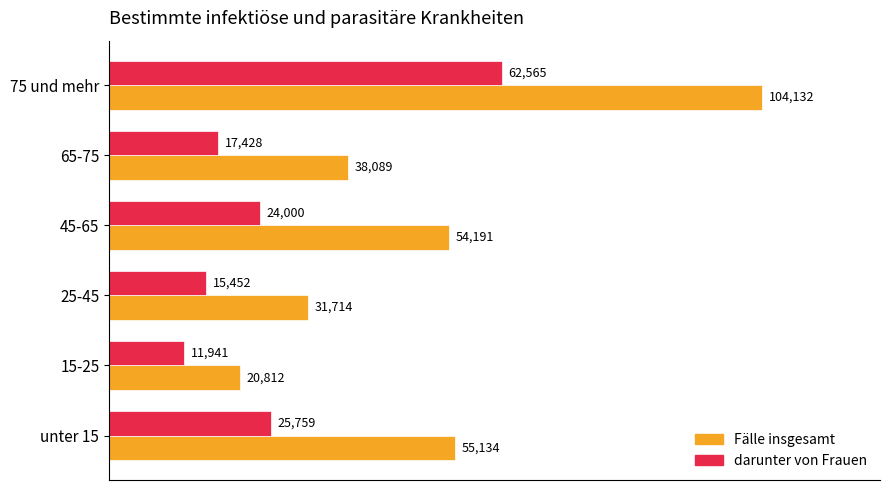

List the series in order of their overall mean, lowest first.

darunter von Frauen, Fälle insgesamt